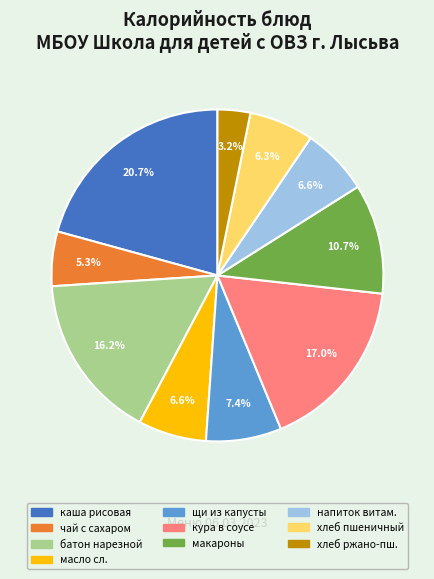

Is there a majority slice in this chart?

No